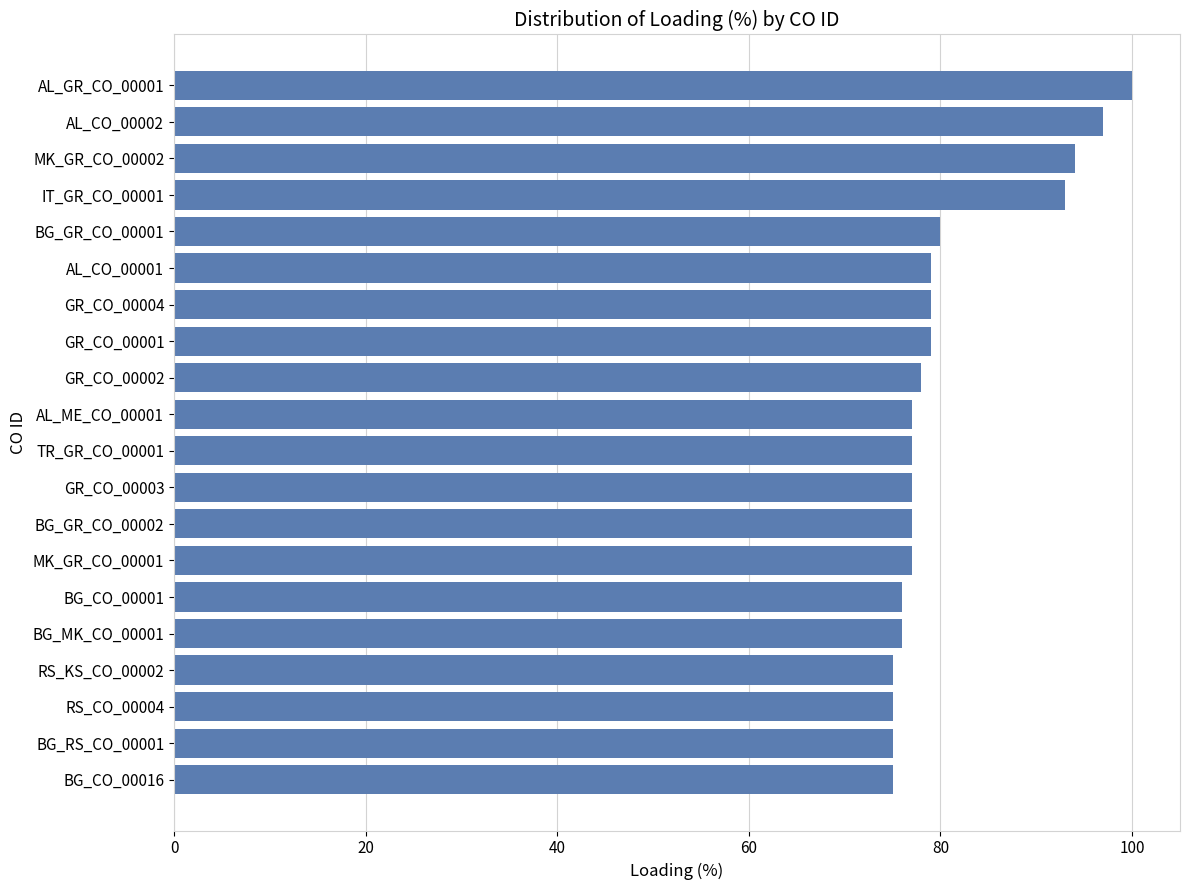

Count the number of categories in the chart.

20